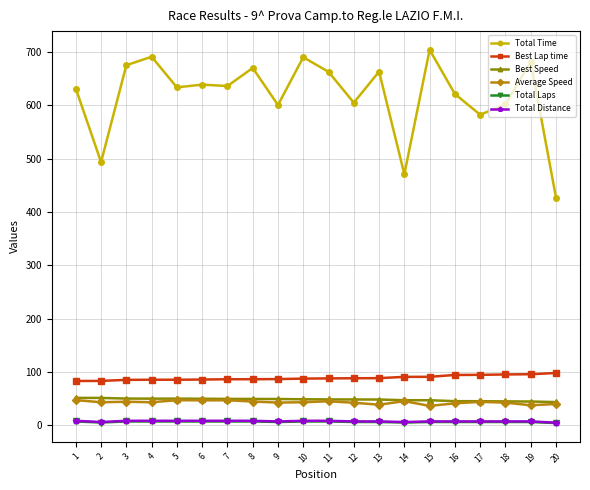

Is the value of Total Time at 5 greater than the value of Total Distance at 3?

Yes